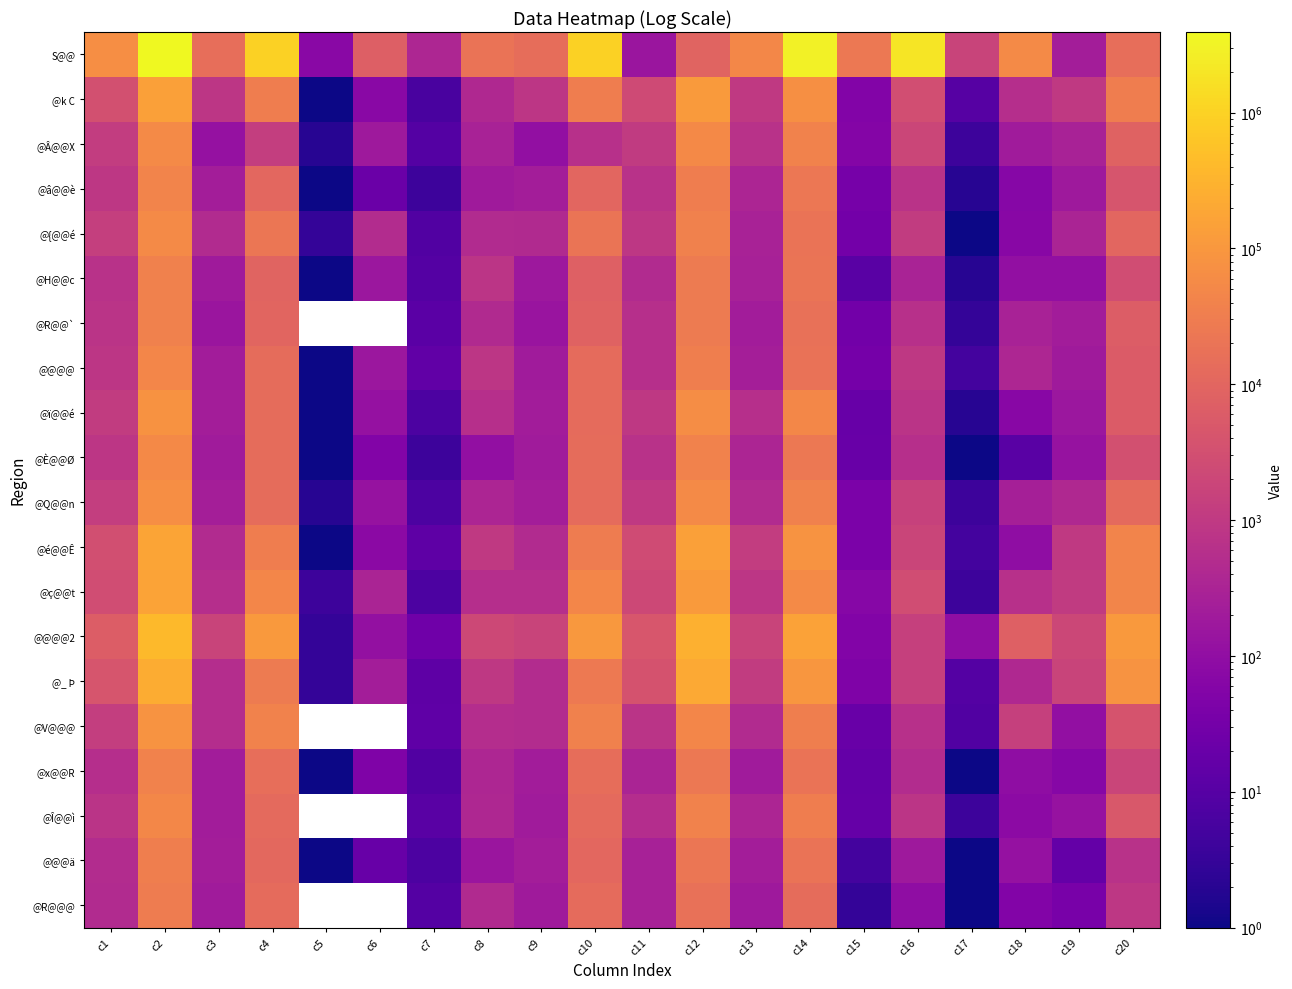

Which category has the highest value across all series?

c2